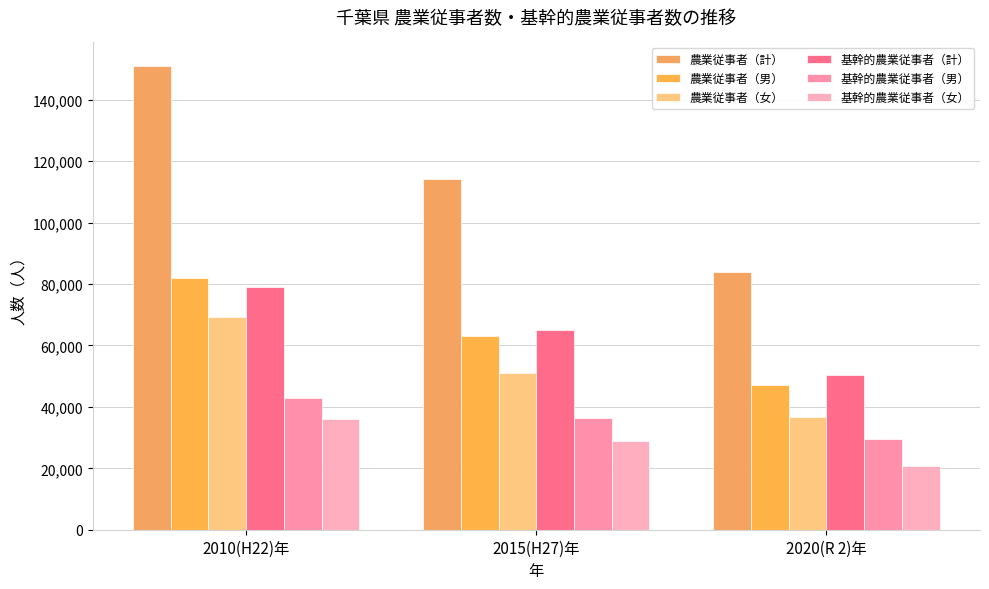

The 基幹的農業従事者（男） series shows 36288 at 2015(H27)年. True or false?

True